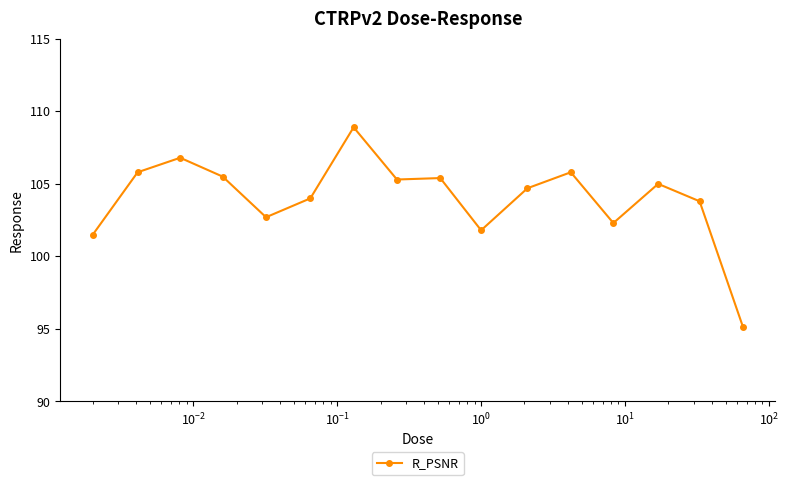

What is the minimum value shown in the chart?

95.2